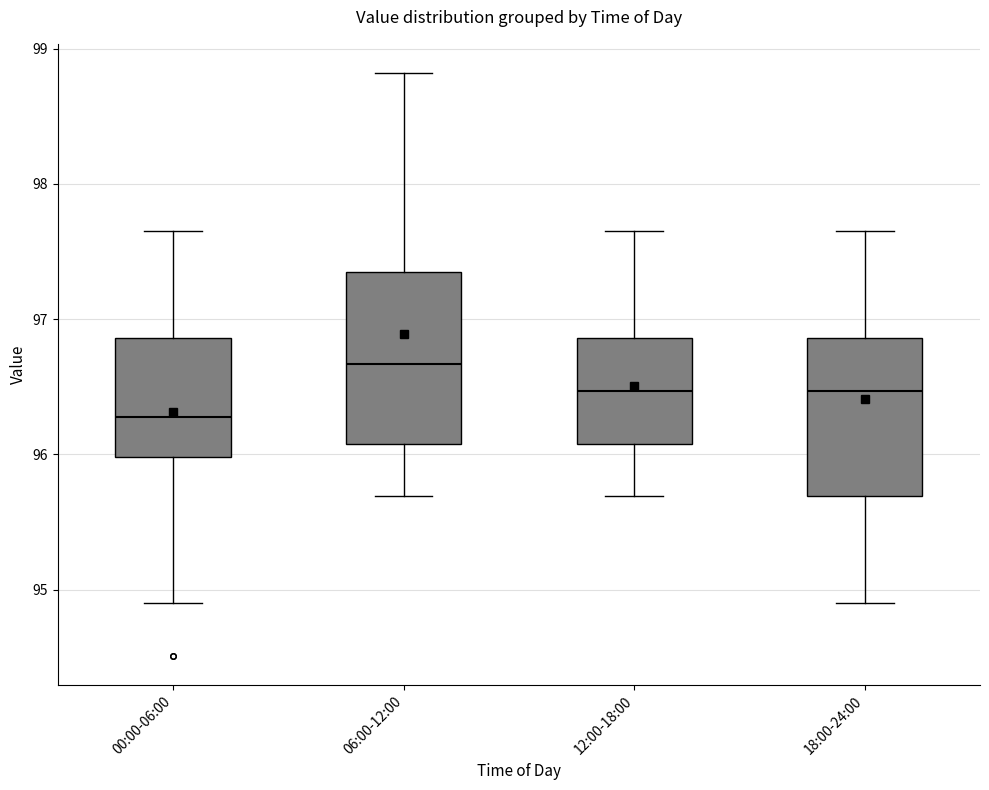

Reading left to right, transcribe this box plot: for each box, give where its median line is, the range the box spans, and where its two whiskers end, as read against the y-axis. The values are not printed on the chart, so give them approximately, as read against the axis.

00:00-06:00: median 96.3, box 96.0 to 96.9, whiskers 94.9 to 97.7
06:00-12:00: median 96.7, box 96.1 to 97.4, whiskers 95.7 to 98.8
12:00-18:00: median 96.5, box 96.1 to 96.9, whiskers 95.7 to 97.7
18:00-24:00: median 96.5, box 95.7 to 96.9, whiskers 94.9 to 97.7